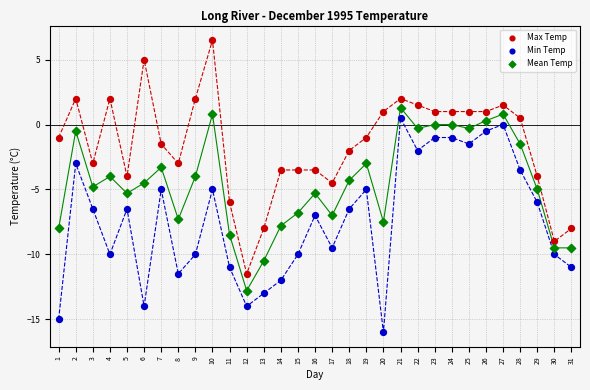

Which series has the widest spread of Y values?

Max Temp